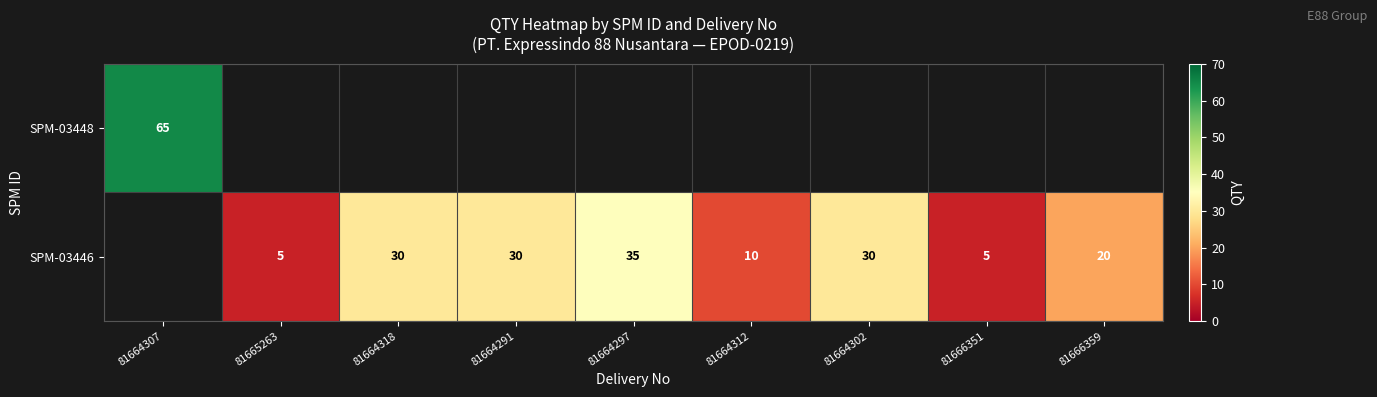

The SPM-03446 series shows 5 at 81665263. True or false?

True